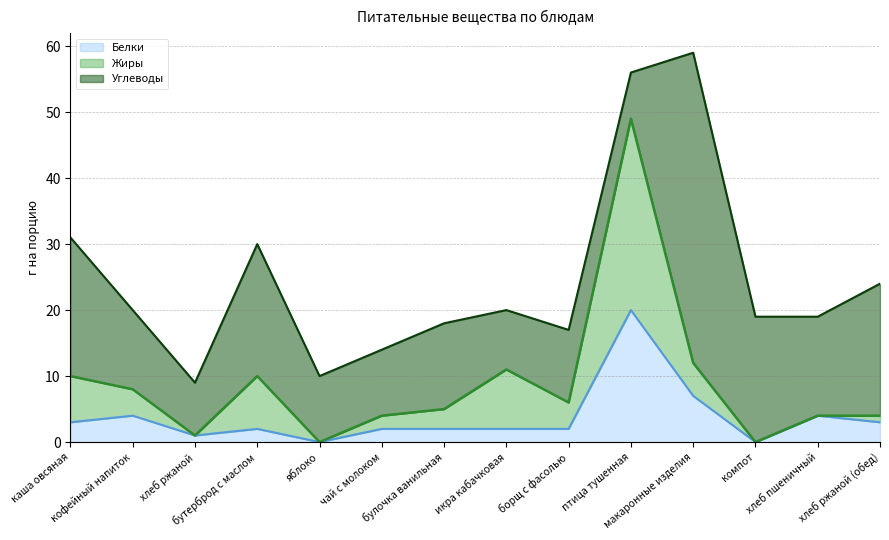

The value of Жиры at чай с молоком is 1. True or false?

False